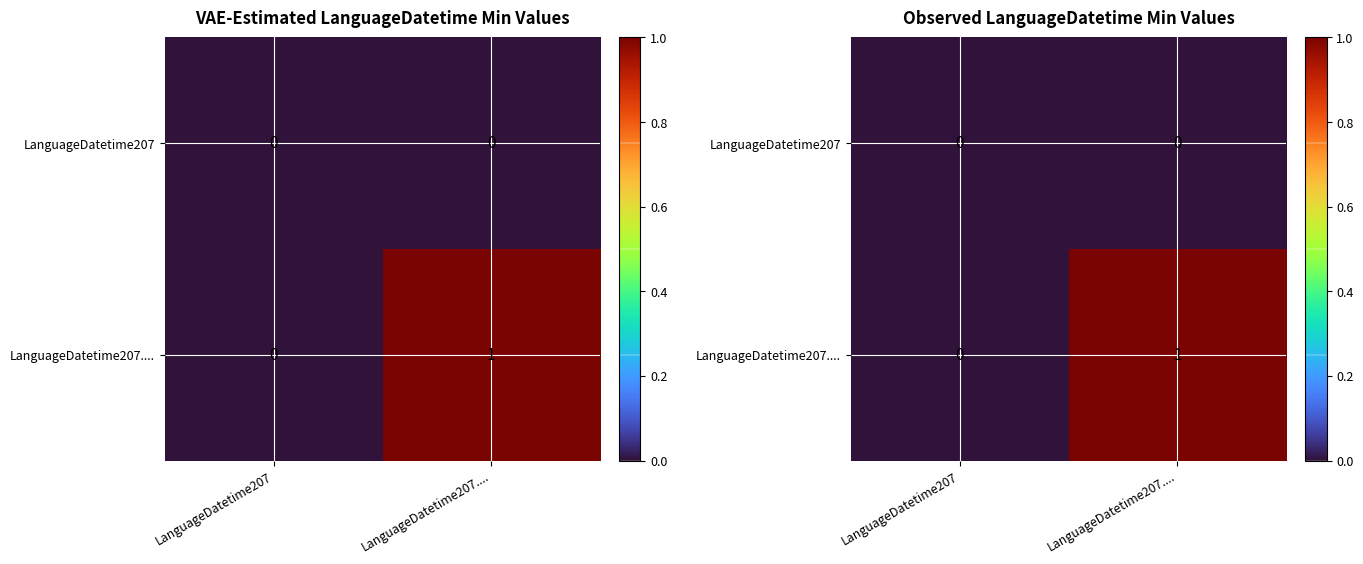

Which series changed the most between LanguageDatetime207 and LanguageDatetime207....?

LanguageDatetime207....